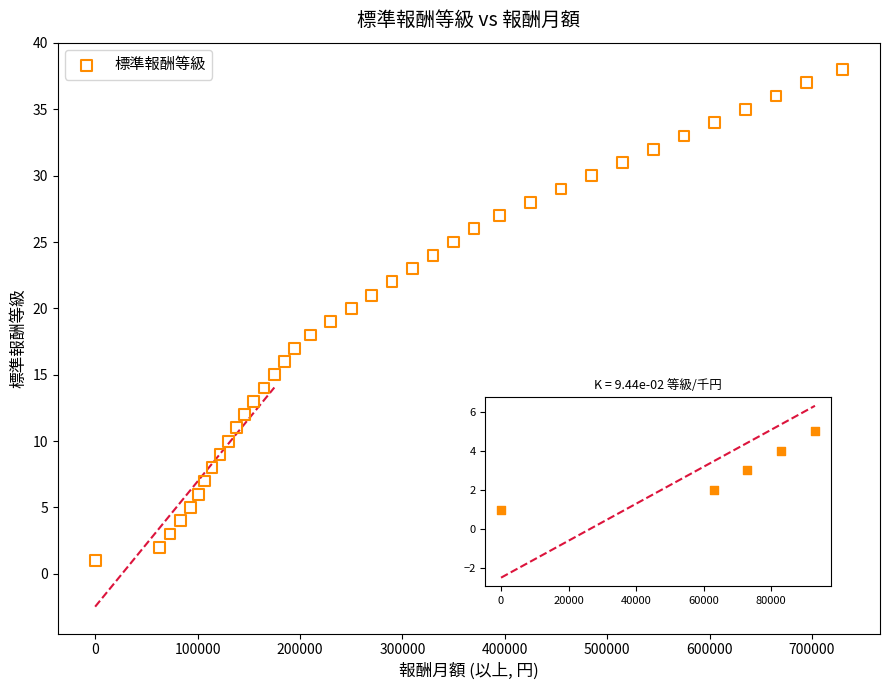

What is the range of X values (max minus min)?

730000